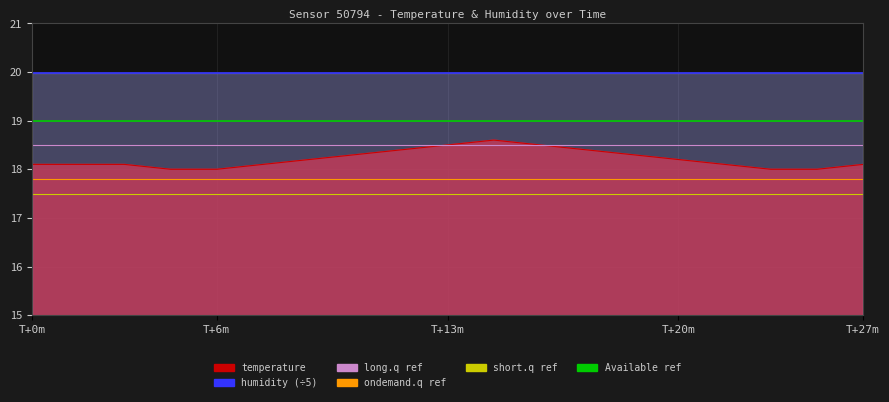

True or false: long.q ref and ondemand.q ref cross at least once.

False